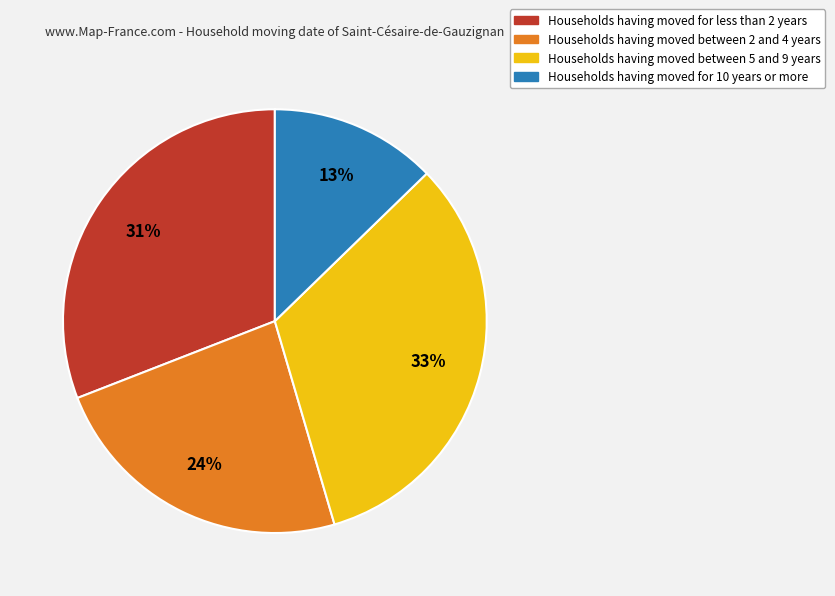

Is there any slice that represents more than half of the pie?

No